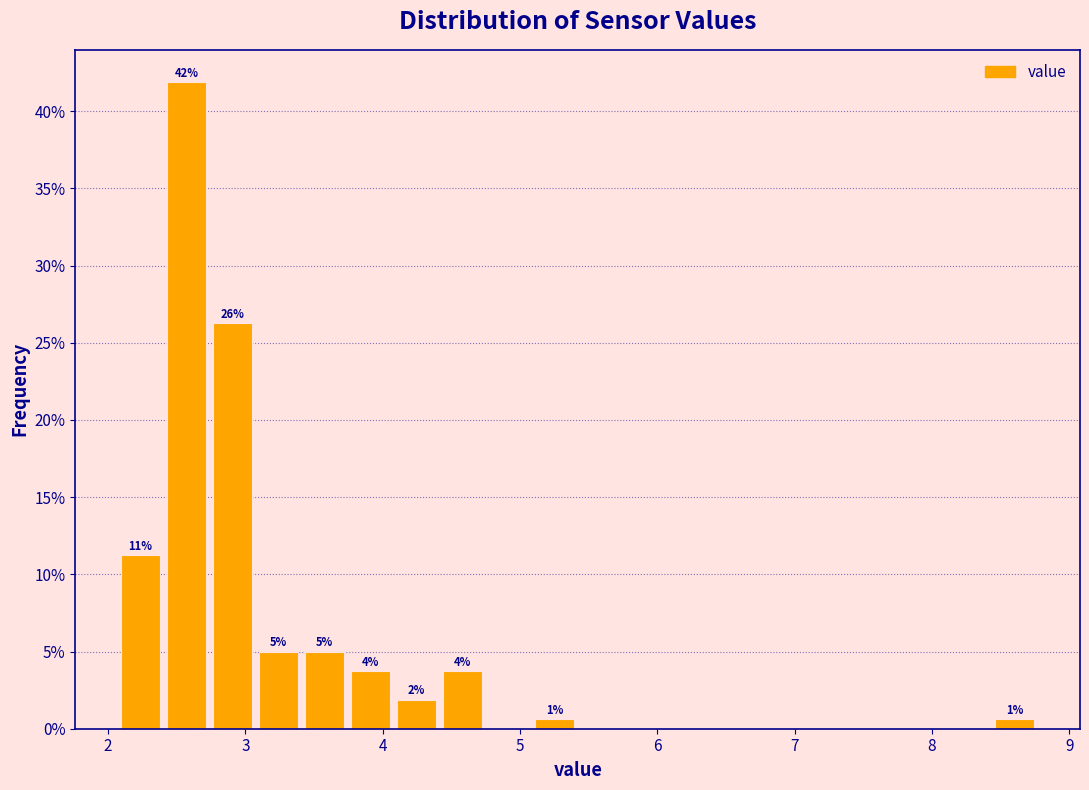

Around what value on the x-axis is the tallest bar? Give the approximate position of its centre, as read against the axis.

2.6